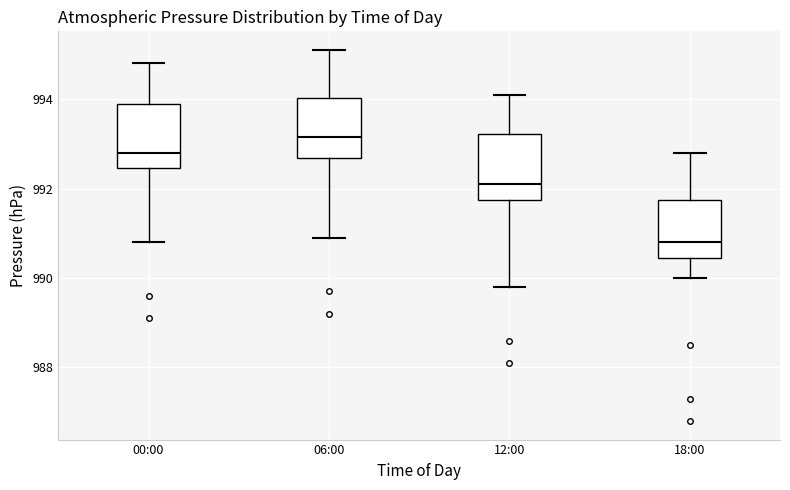

Where does the upper whisker of the box for 00:00 end on the y-axis? The values are not printed on the chart, so give them approximately, as read against the axis.

994.8